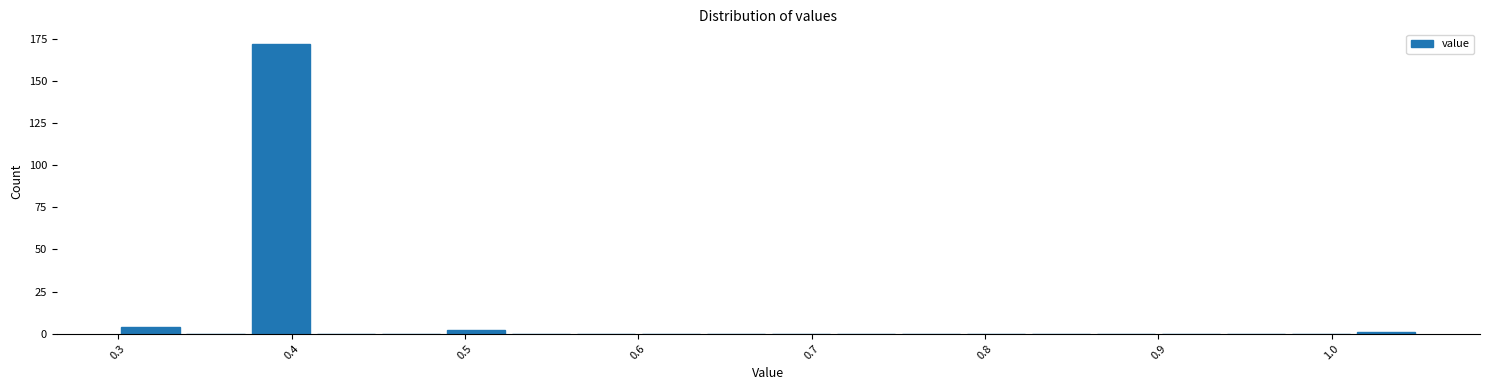

Around what value on the x-axis is the tallest bar? Give the approximate position of its centre, as read against the axis.

0.39